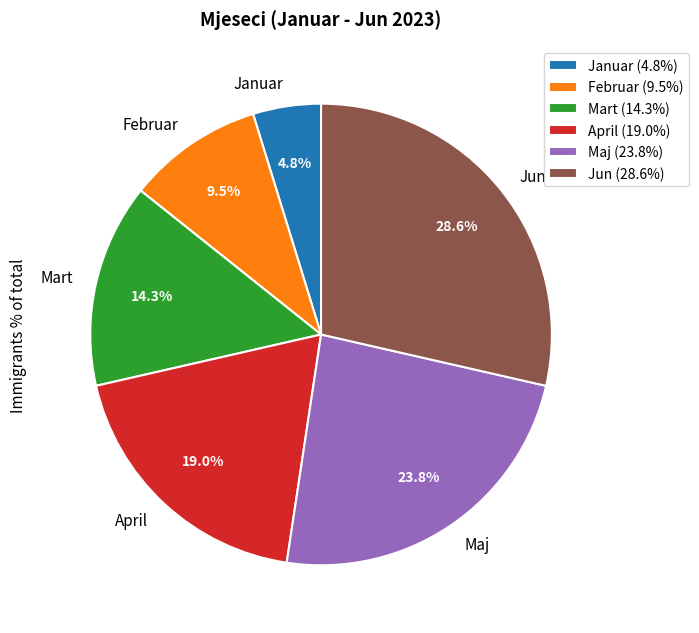

To the nearest percent, what is the average slice percentage?

17%